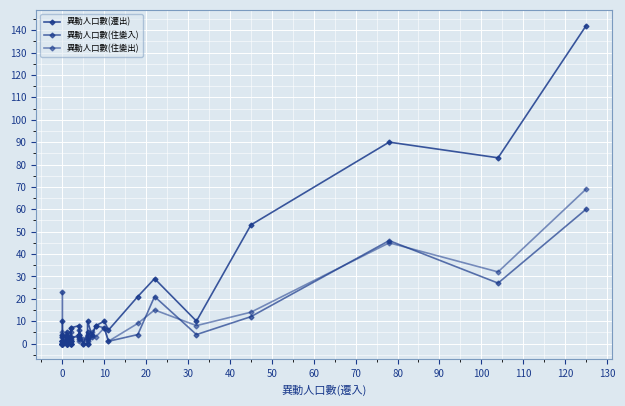

Is the value of 異動人口數(住變入) at 22 greater than the value of 異動人口數(遷出) at 23?

No